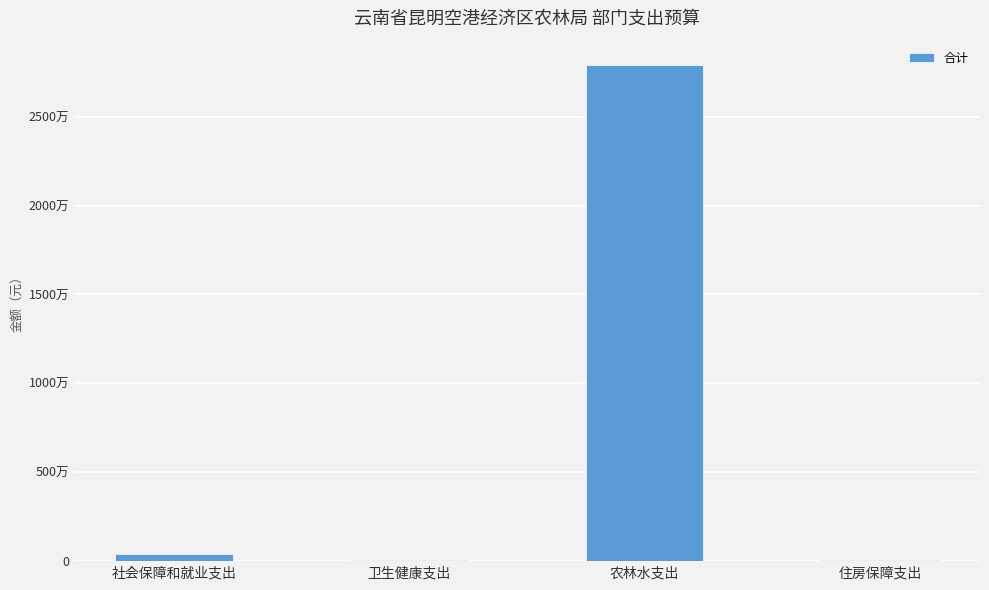

How many bars are there in total?

4